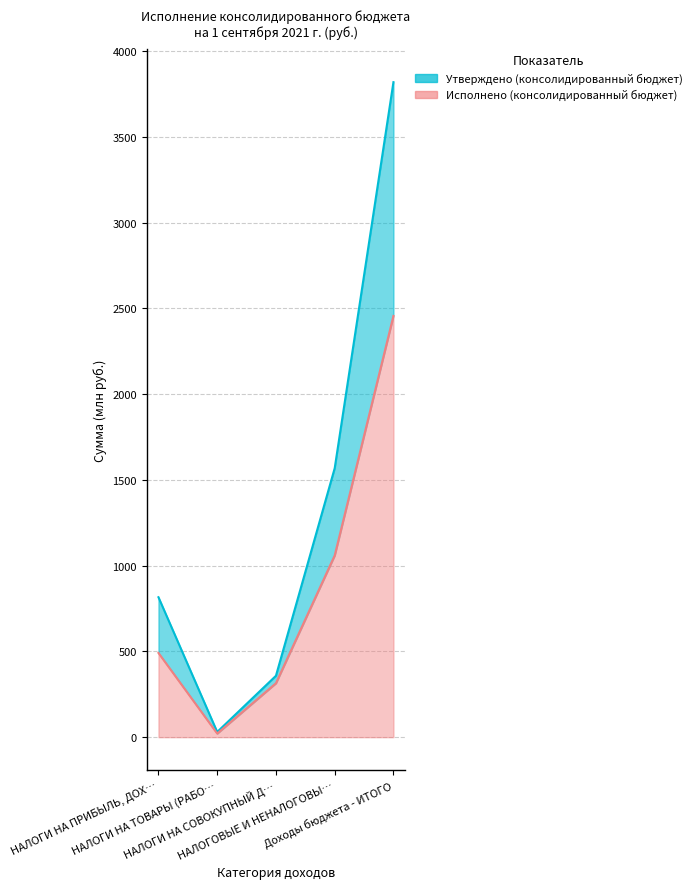

At which label is Утверждено (консолидированный бюджет) closest to 1924?

НАЛОГОВЫЕ И НЕНАЛОГОВЫ…